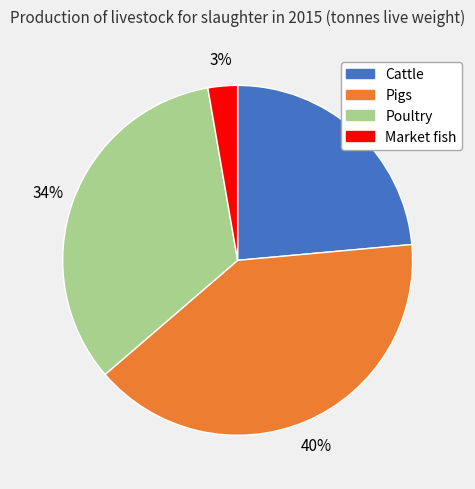

Do Cattle and Poultry together represent more than half of the pie?

Yes